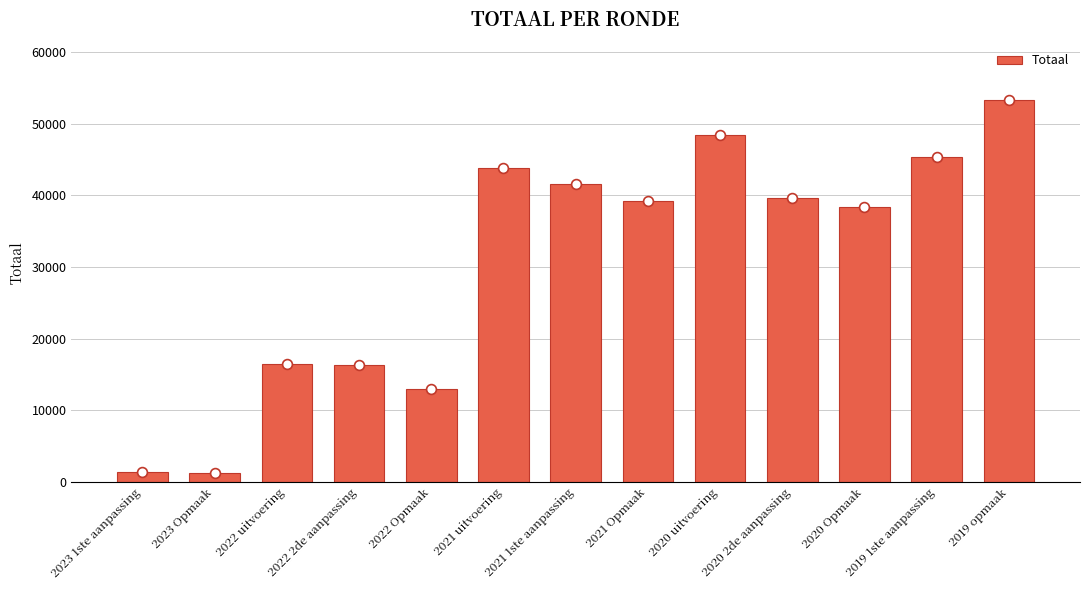

What is the change in value from 2021 Opmaak to 2019 1ste aanpassing?

+6133